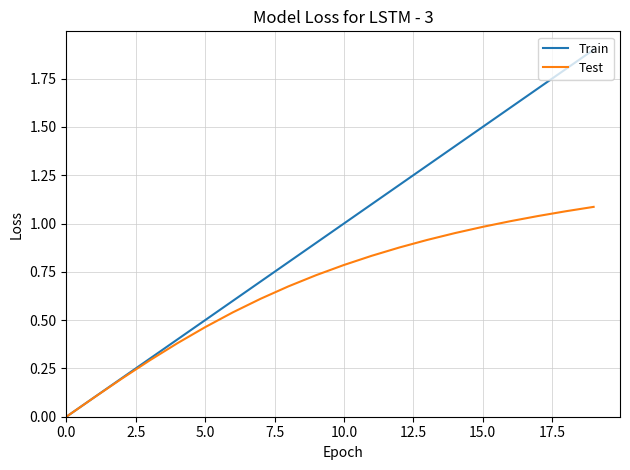

Which series has the largest total across all categories?

Train